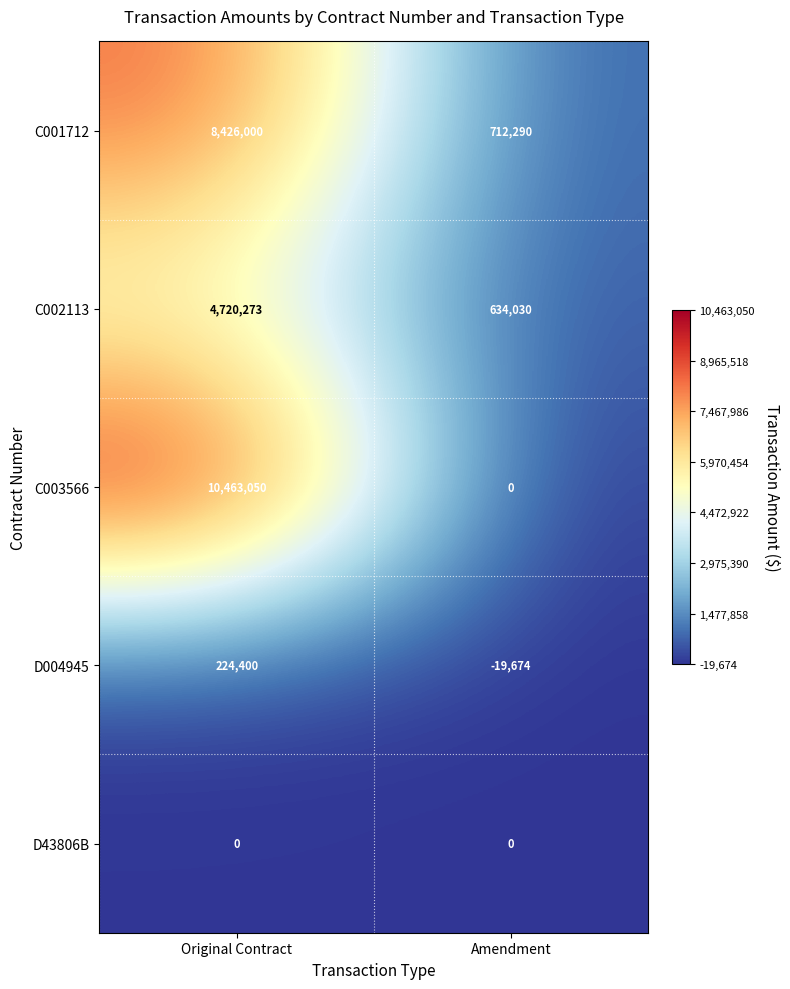

Reading left to right, extract all data points from this chart.

C001712: 8426000	712290
C002113: 4720273	634030
C003566: 10463050	0
D004945: 224400	-19674
D43806B: 0	0